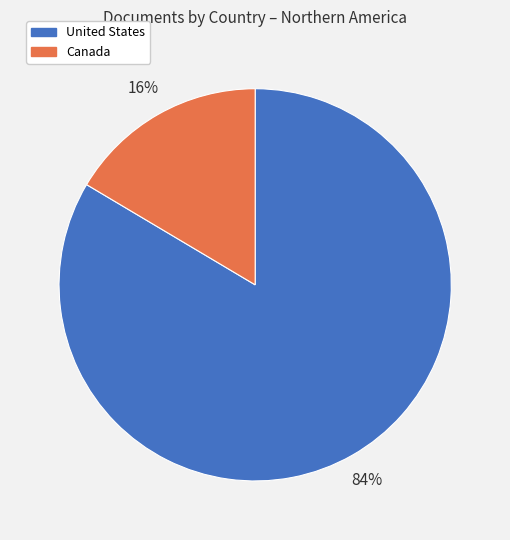

Do Canada and United States together represent more than half of the pie?

Yes